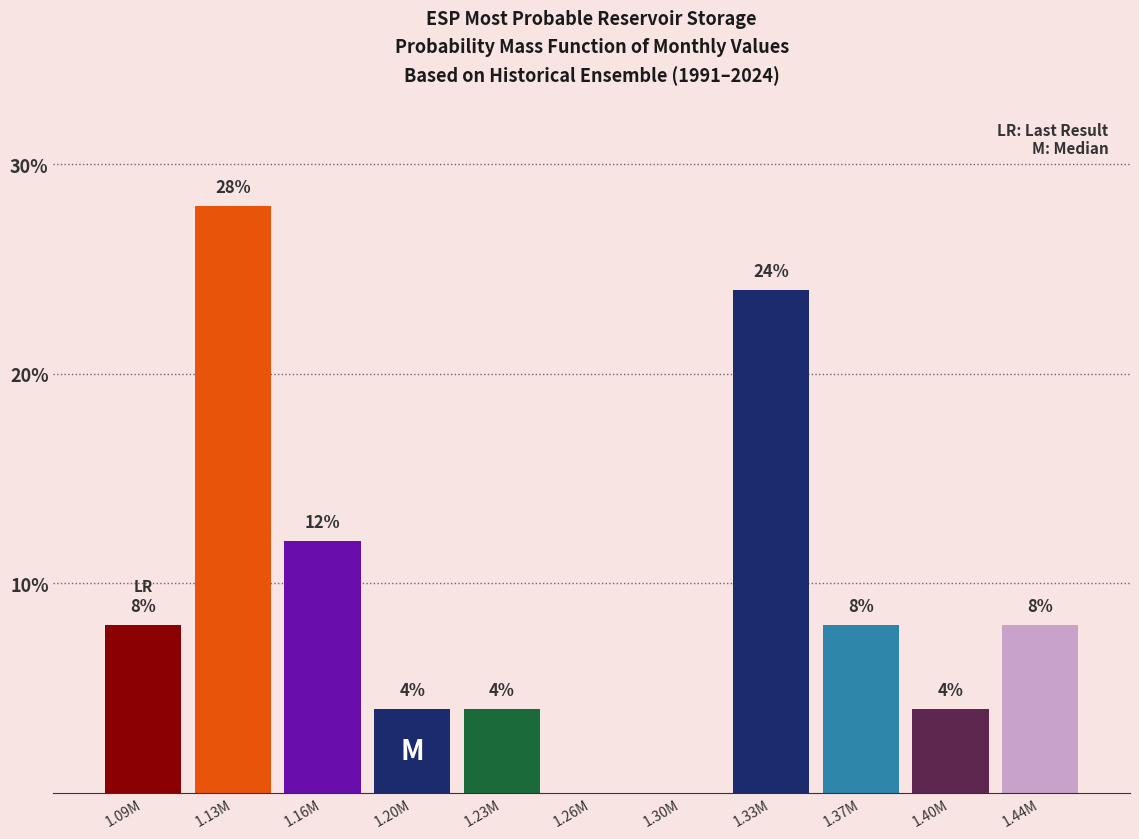

Reading left to right, what are all the values shown in this chart?

1.09M=8.0	1.13M=28.0	1.16M=12.0	1.20M=4.0	1.23M=4.0	1.26M=0.0	1.30M=0.0	1.33M=24.0	1.37M=8.0	1.40M=4.0	1.44M=8.0